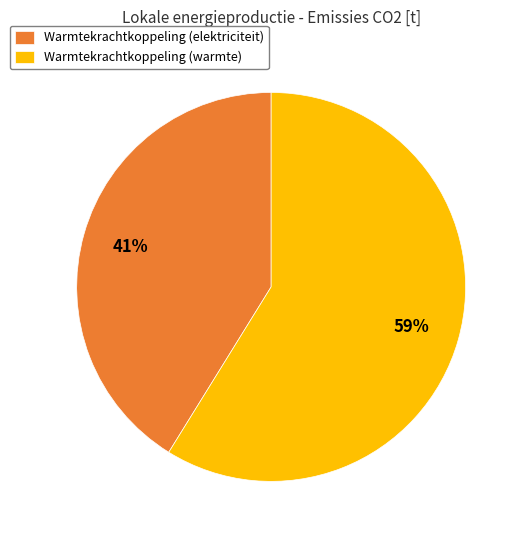

Rank the categories by value from lowest to highest.

Warmtekrachtkoppeling (elektriciteit), Warmtekrachtkoppeling (warmte)